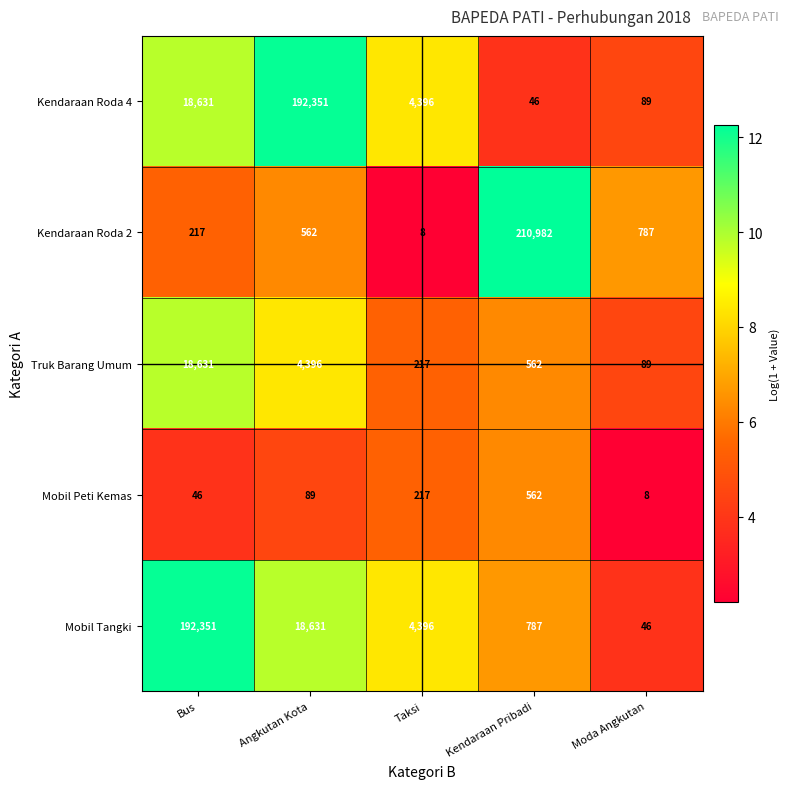

Rank the categories by Mobil Peti Kemas value from lowest to highest.

Moda Angkutan, Bus, Angkutan Kota, Taksi, Kendaraan Pribadi